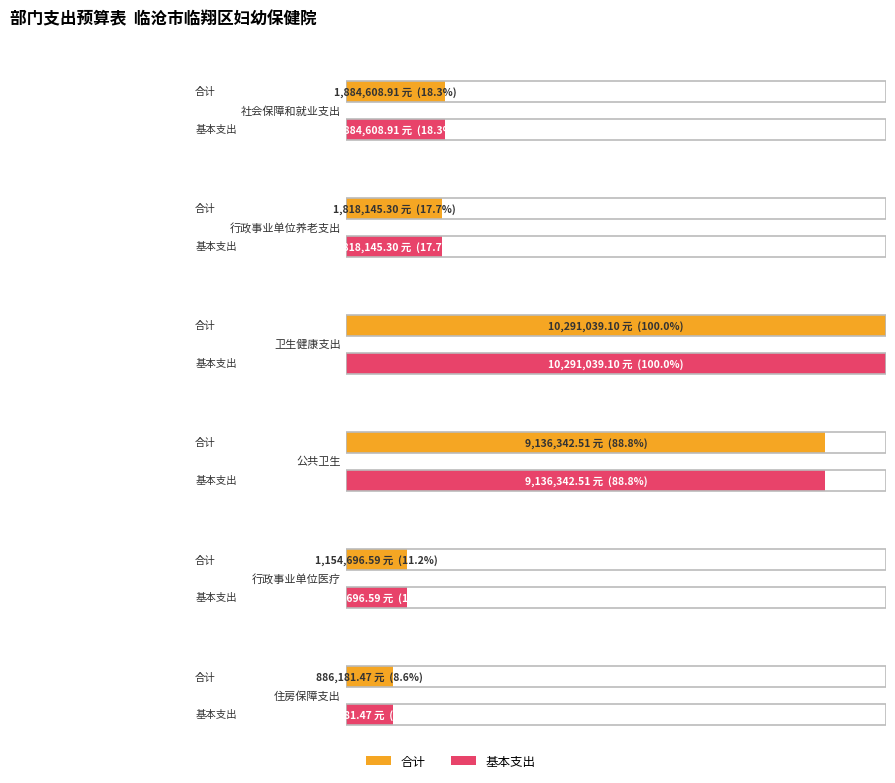

At which label is 合计 closest to 5178751?

社会保障和就业支出